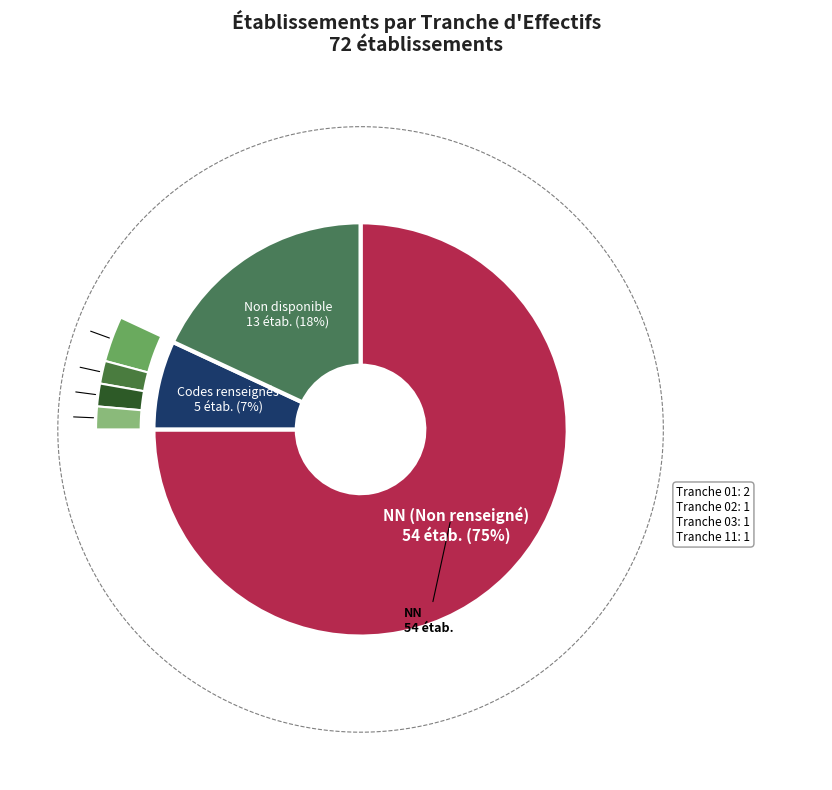

The 02 slice represents 7% of the pie. True or false?

False